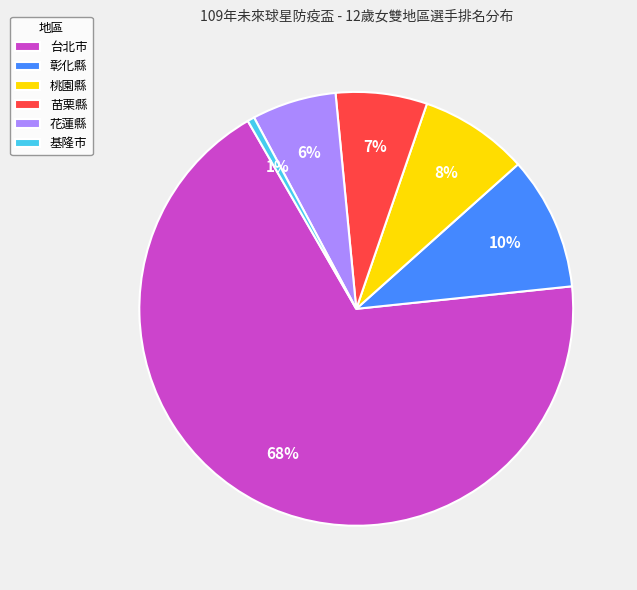

Is the sum of 台北市 and 彰化縣 greater than half?

Yes